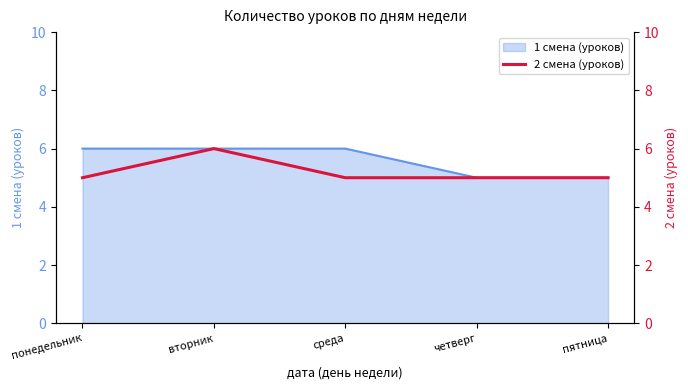

How many points are higher than both their immediate neighbors (excluding endpoints)?

1